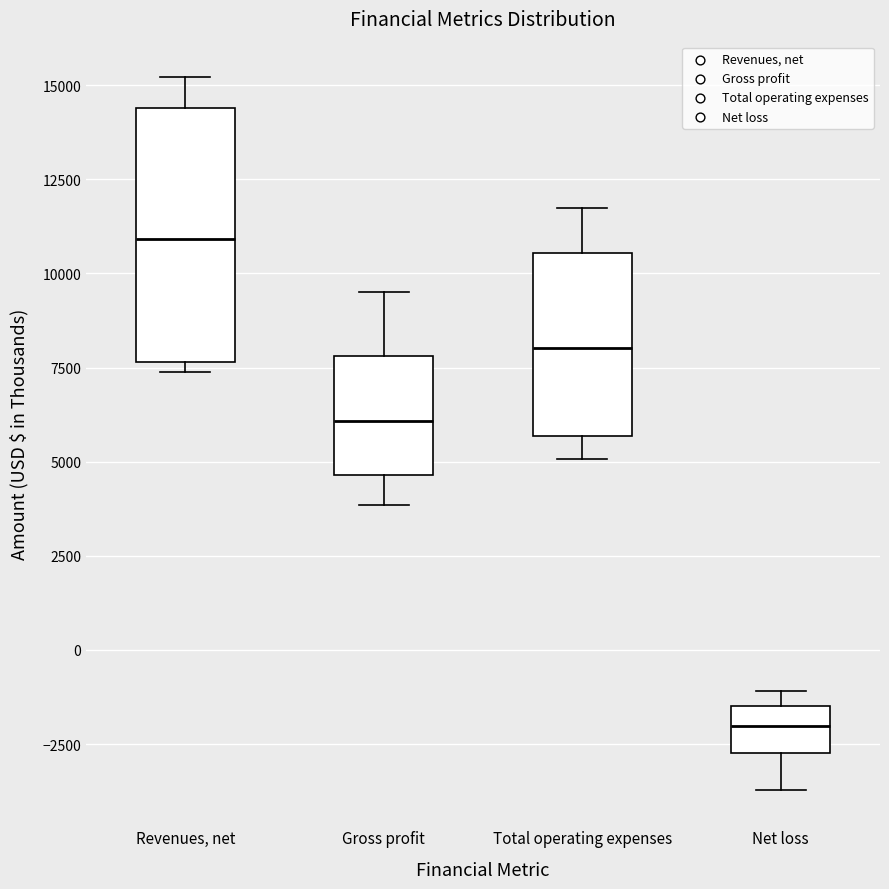

Reading left to right, read every box against the y-axis: the position of its median line, the range the box covers, and the ends of its whiskers. The values are not printed on the chart, so give them approximately, as read against the axis.

Revenues, net: median 11000, box 7500 to 14500, whiskers 7500 (just below the box's lower edge) to 15000
Gross profit: median 6000, box 4500 to 8000, whiskers 4000 to 9500
Total operating expenses: median 8000, box 5500 to 10500, whiskers 5000 to 11500
Net loss: median -2000, box -2500 to -1500, whiskers -3500 to -1000